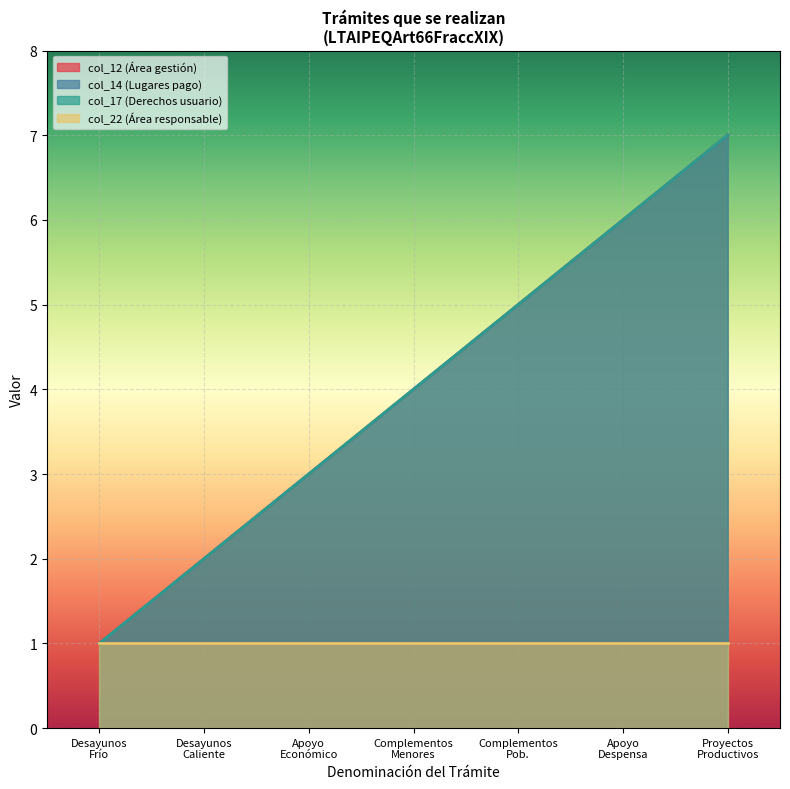

Which series has the largest range (max minus min)?

col_14